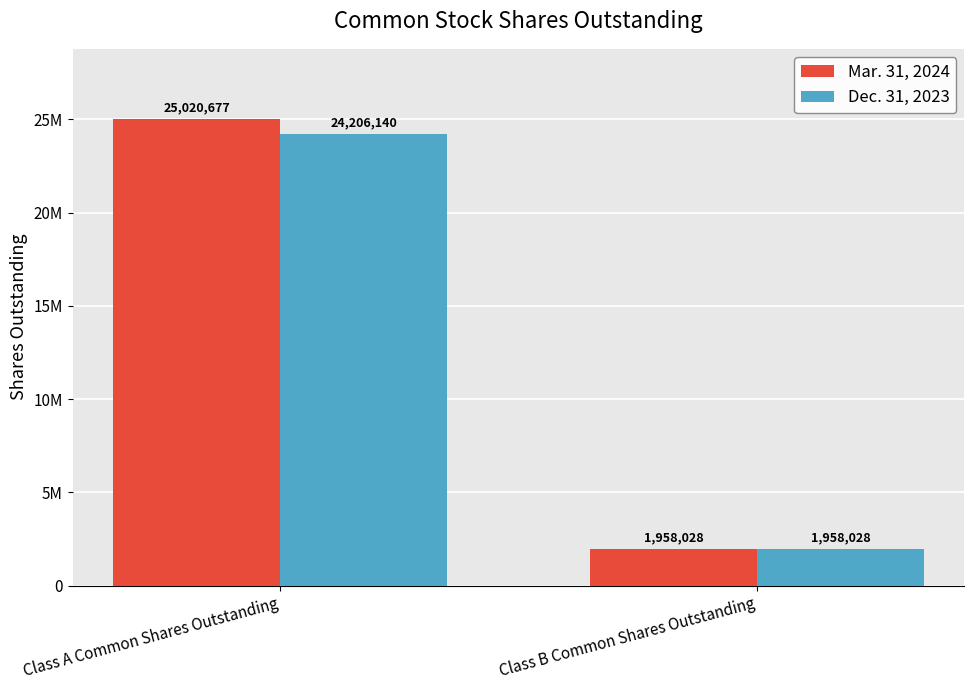

Are the bars horizontal?

No